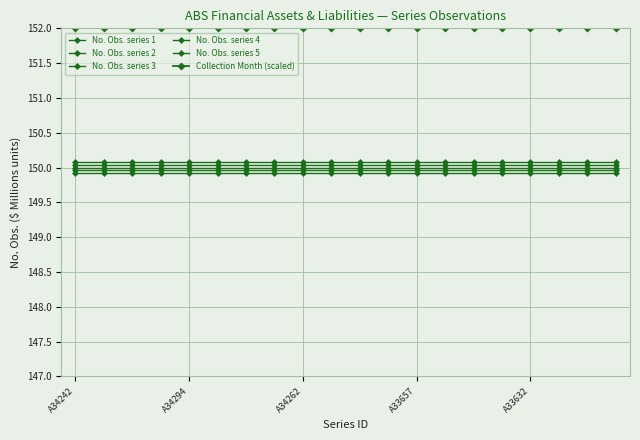

How many lines are shown in the chart?

6